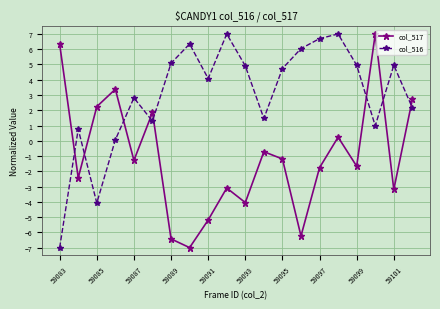

What is the maximum value shown in the chart?

7.0